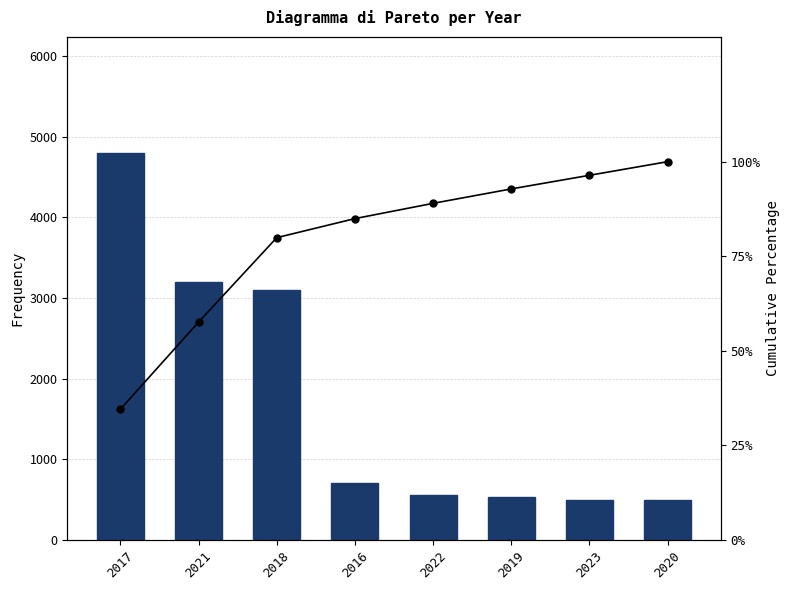

What is the spread (max minus min) of values at 2021?

3142.4